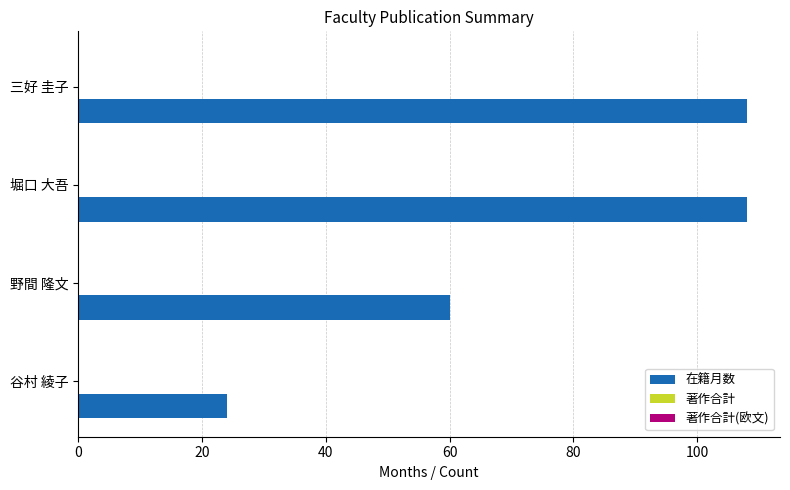

True or false: the data shows 24 at 谷村 綾子.

True